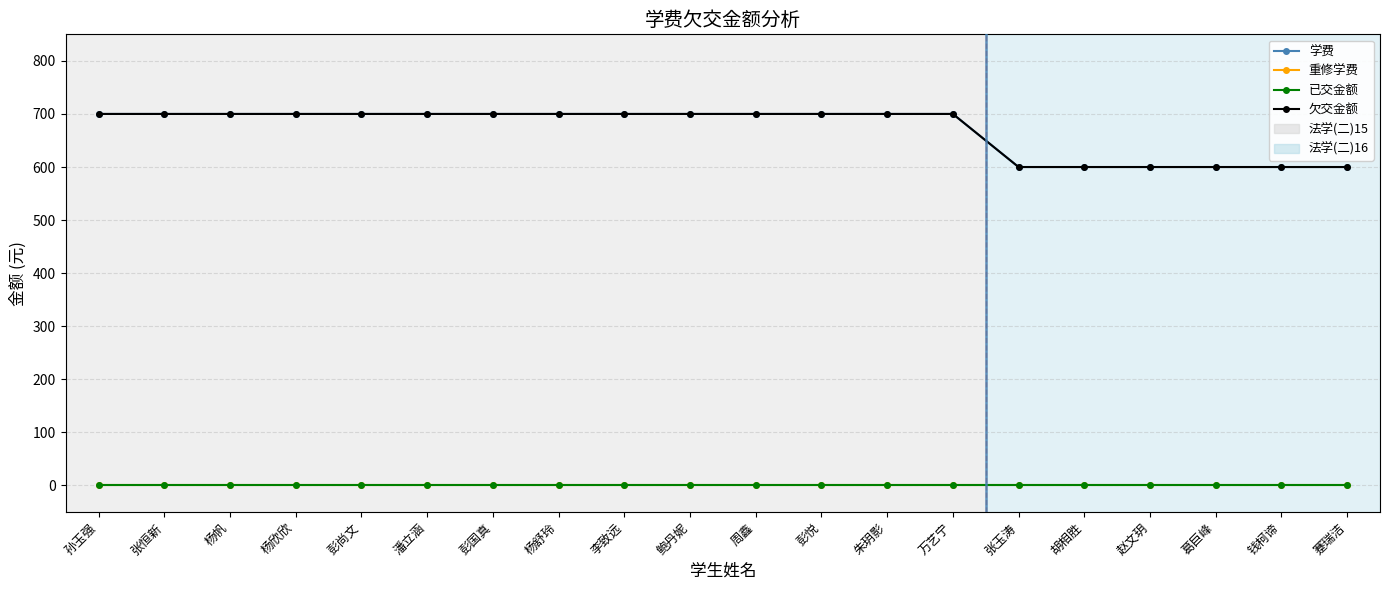

Is this an area chart (filled region under the line)?

No